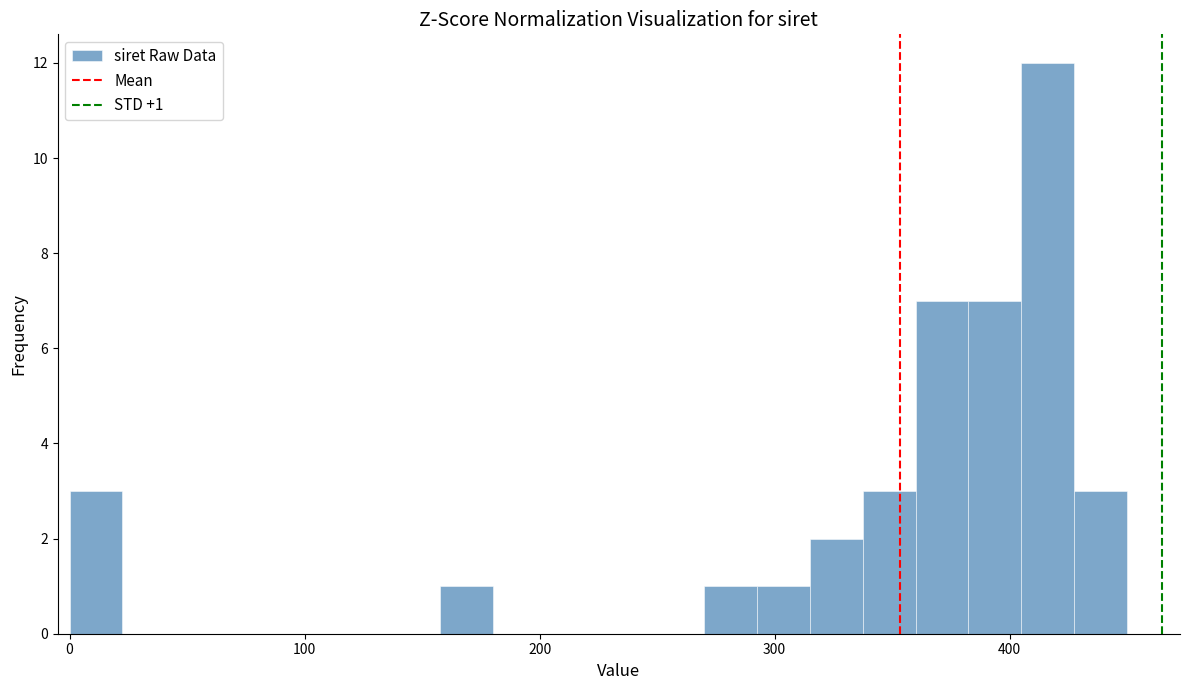

Read against the x-axis, roughly where is the centre of the tallest bar?

420